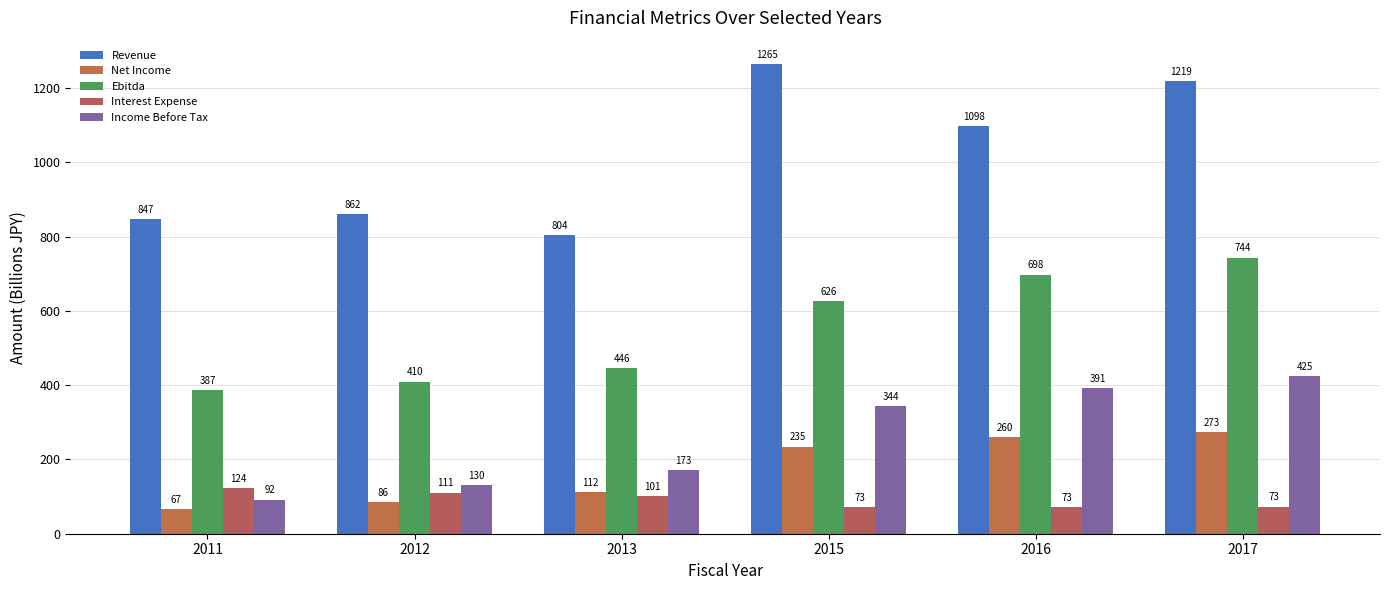

How many data points in Income Before Tax are less than 344?

3